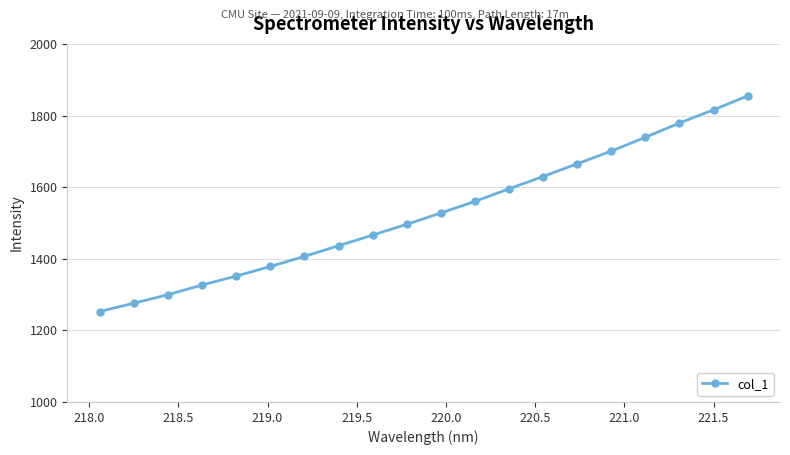

What is the value of the 15th point from the left?

1665.3